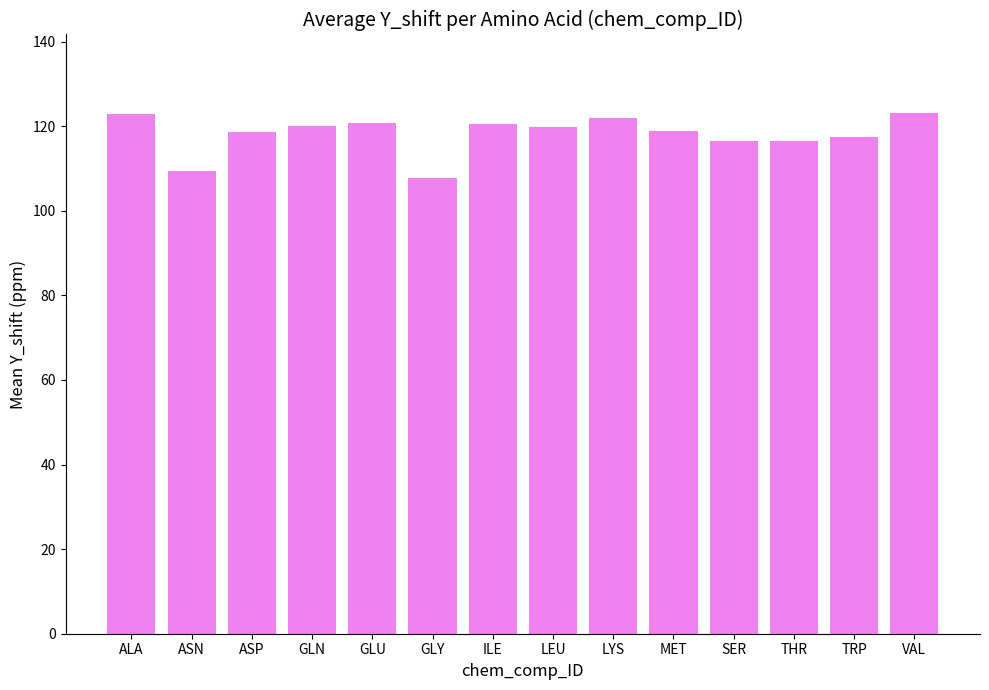

True or false: the data shows 27.0 at SER.

False